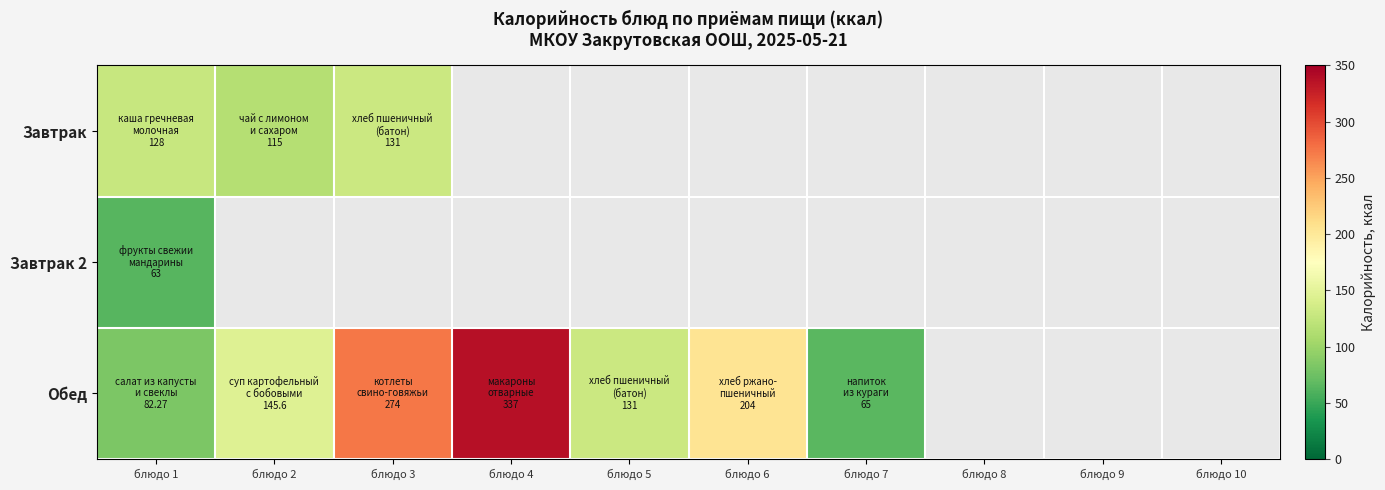

What is the maximum value shown in the chart?

337.0